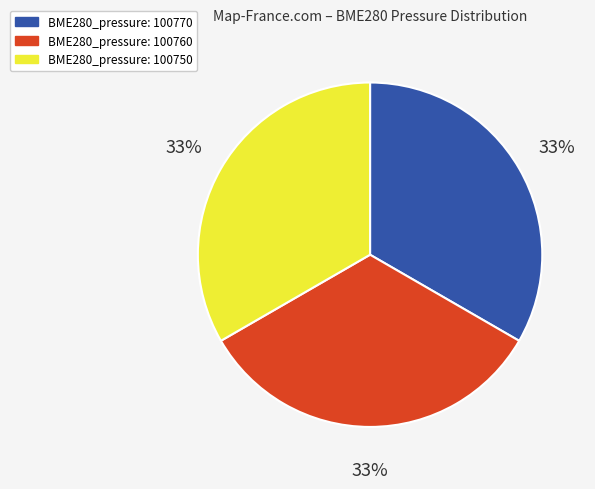

True or false: BME280_pressure: 100760 accounts for 33% of the total.

True